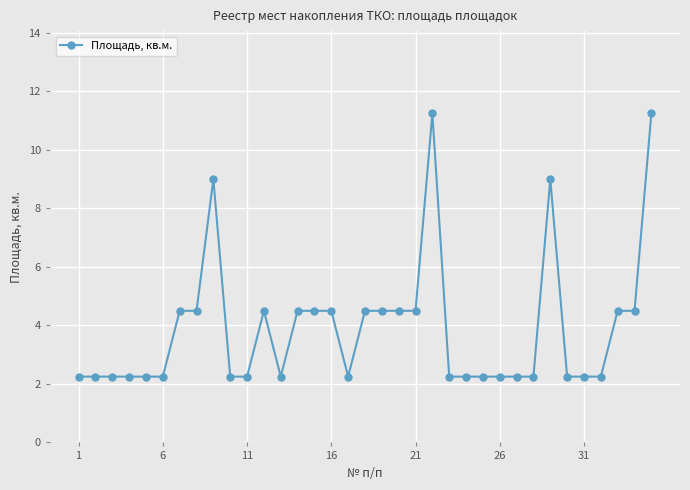

True or false: there are more than 2 points higher than both neighbors.

True